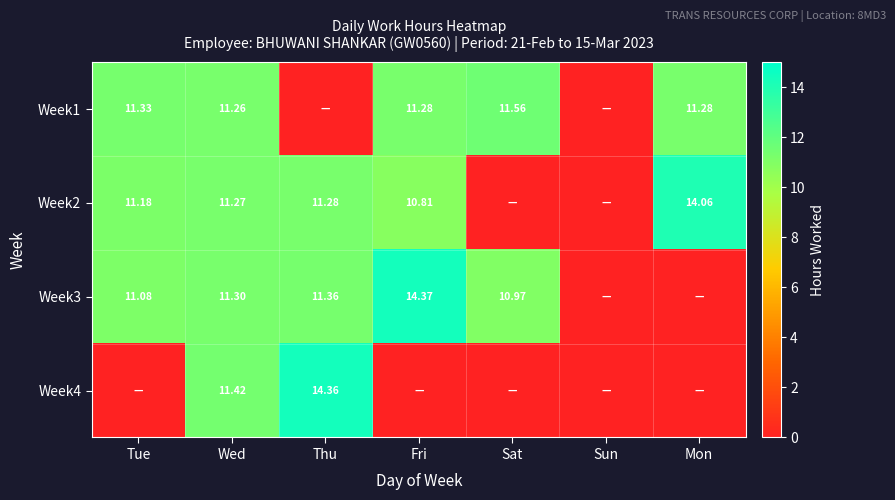

Rank the categories by Week1 value from lowest to highest.

Thu, Sun, Wed, Fri, Mon, Tue, Sat